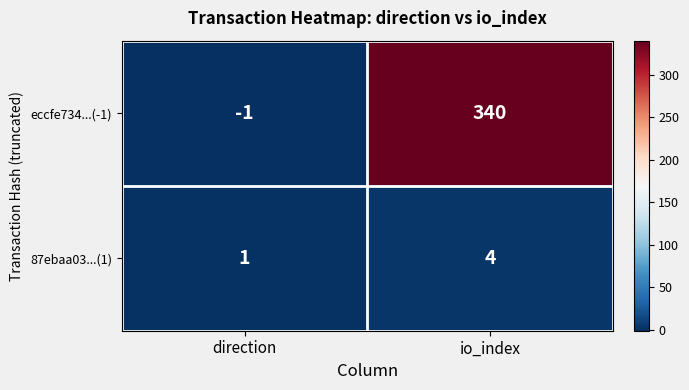

How many series are shown in this chart?

2